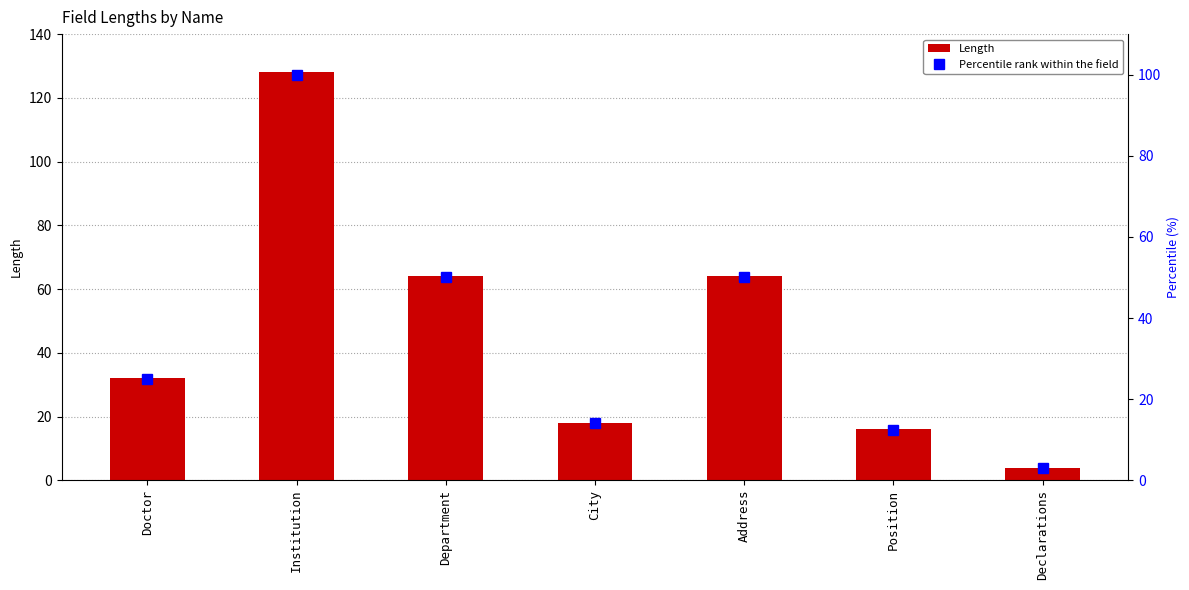

Where is Length nearest to the value 66?

Department